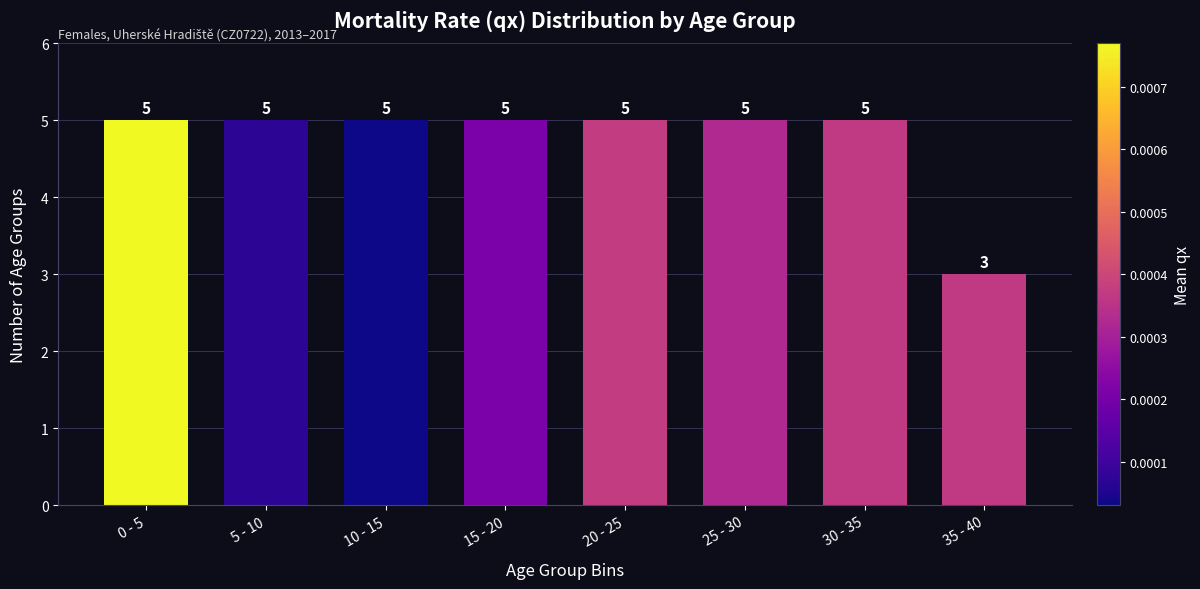

Reading left to right, what are all the values shown in this chart?

0 - 5=5	5 - 10=5	10 - 15=5	15 - 20=5	20 - 25=5	25 - 30=5	30 - 35=5	35 - 40=3